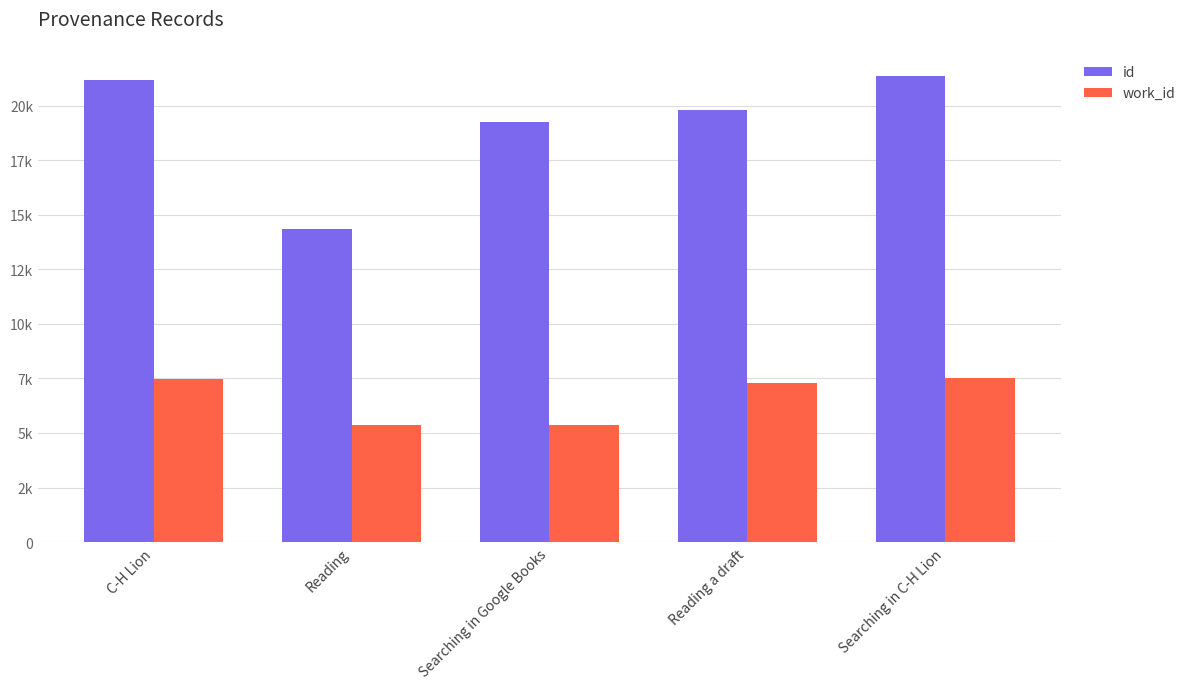

Rank the series by their maximum value, from highest to lowest.

id, work_id